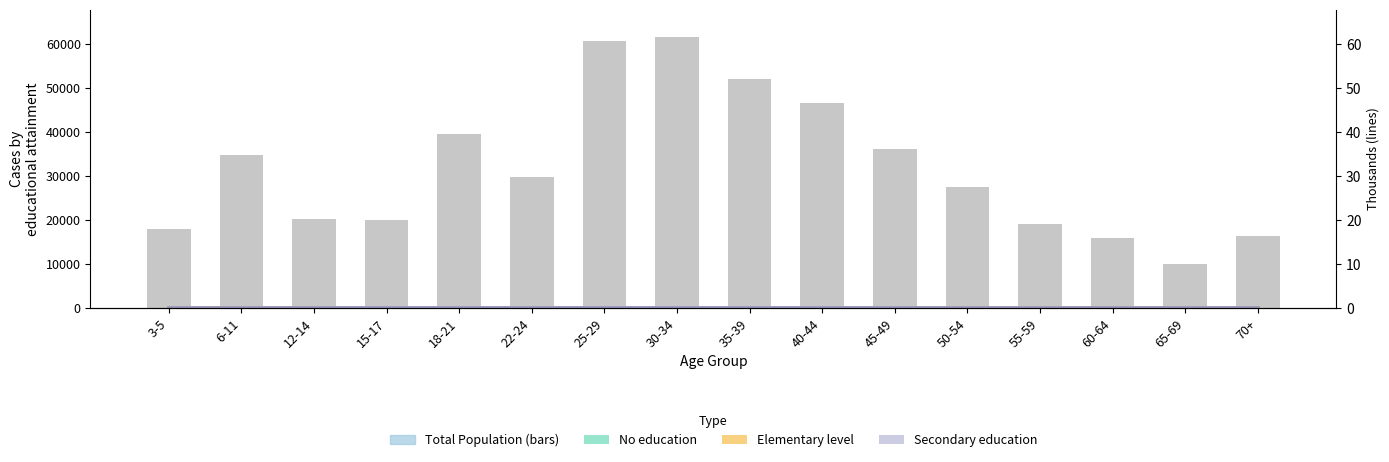

Reading left to right, extract all data points from this chart.

No education (thousands): 3-5=11.1	6-11=0.9	12-14=0.0	15-17=0.5	18-21=3.7	22-24=3.7	25-29=7.1	30-34=4.5	35-39=3.2	40-44=2.0	45-49=1.8	50-54=1.2	55-59=1.0	60-64=1.0	65-69=0.9	70+=2.0
Elementary level (thousands): 3-5=0.0	6-11=24.0	12-14=12.0	15-17=1.5	18-21=5.1	22-24=3.9	25-29=9.2	30-34=11.5	35-39=13.5	40-44=15.0	45-49=12.9	50-54=14.1	55-59=10.6	60-64=9.0	65-69=5.6	70+=11.6
Secondary education (thousands): 3-5=0.0	6-11=0.0	12-14=8.0	15-17=17.1	18-21=17.3	22-24=9.0	25-29=21.0	30-34=20.6	35-39=16.9	40-44=13.7	45-49=9.3	50-54=6.2	55-59=3.7	60-64=2.3	65-69=1.5	70+=0.7
Total Population: 3-5=18024.0	6-11=34865.0	12-14=20184.0	15-17=19907.0	18-21=39462.0	22-24=29651.0	25-29=60722.0	30-34=61608.0	35-39=52150.0	40-44=46675.0	45-49=36030.0	50-54=27493.0	55-59=19112.0	60-64=15858.0	65-69=10065.0	70+=16268.0